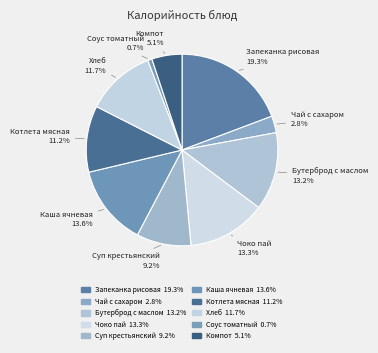

To the nearest percent, what is the difference between the largest and smallest slice percentages?

19%